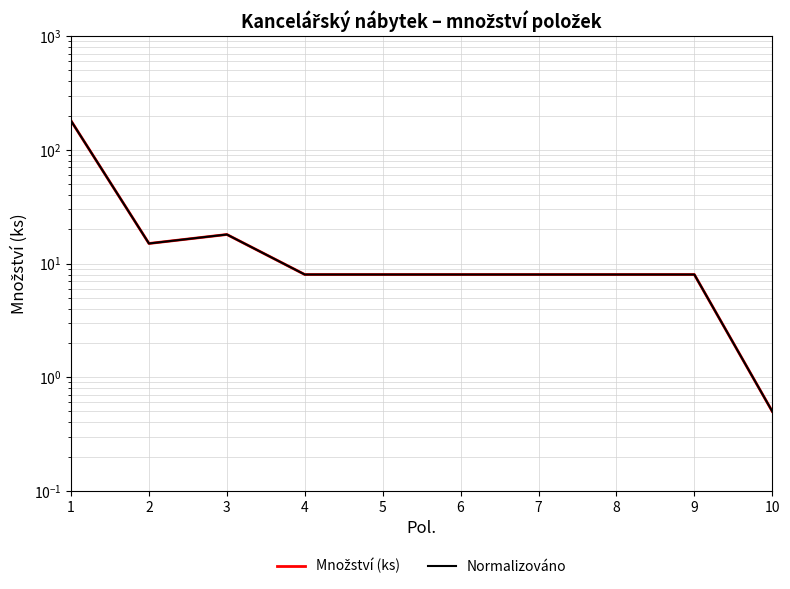

How many categories are shown in the chart?

10